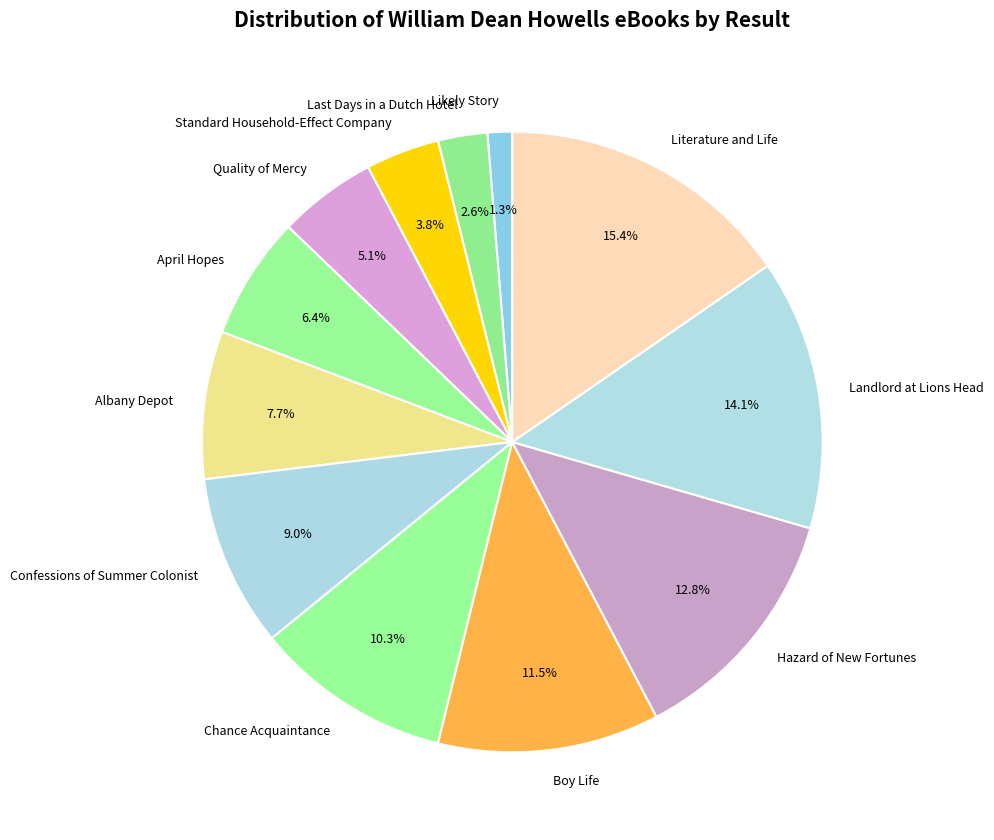

Count the number of slices in the pie.

12